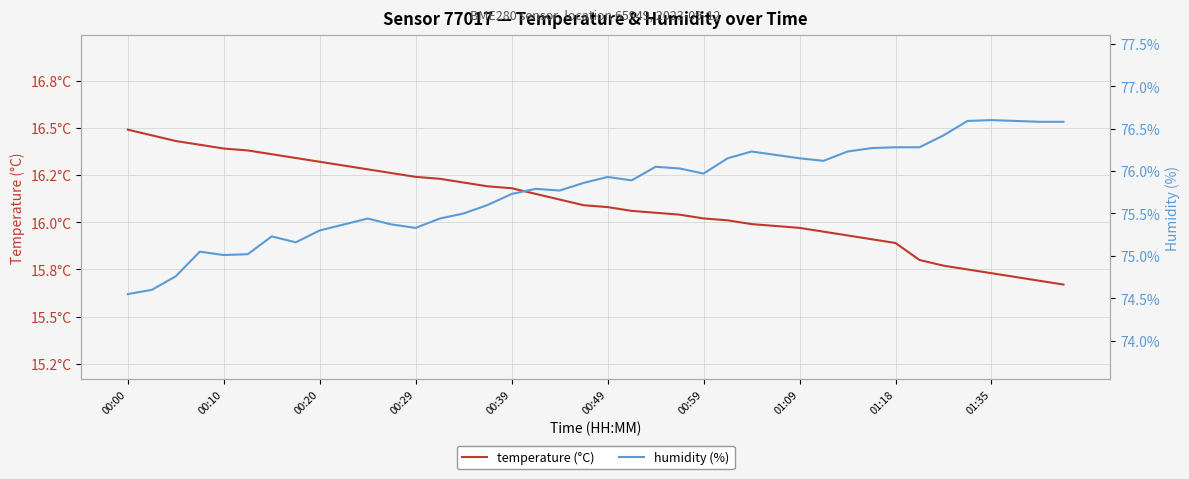

Where is temperature (°C) nearest to the value 16?

26